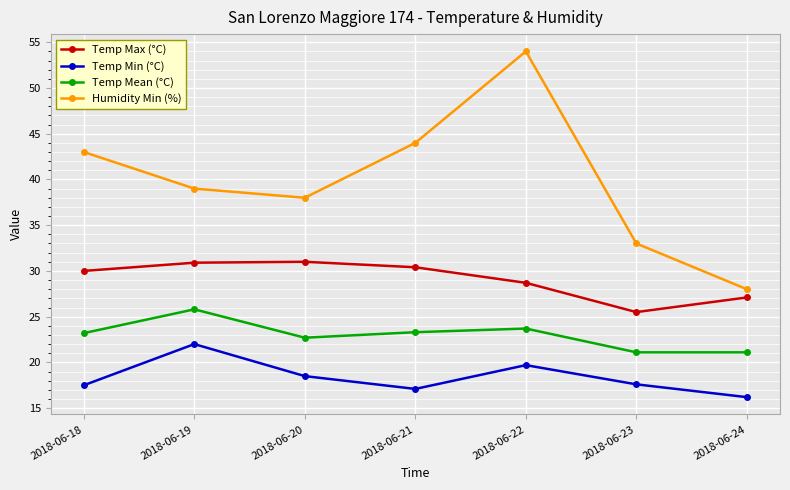

What are all the series names shown in the legend?

Temp Max (°C), Temp Min (°C), Temp Mean (°C), Humidity Min (%)